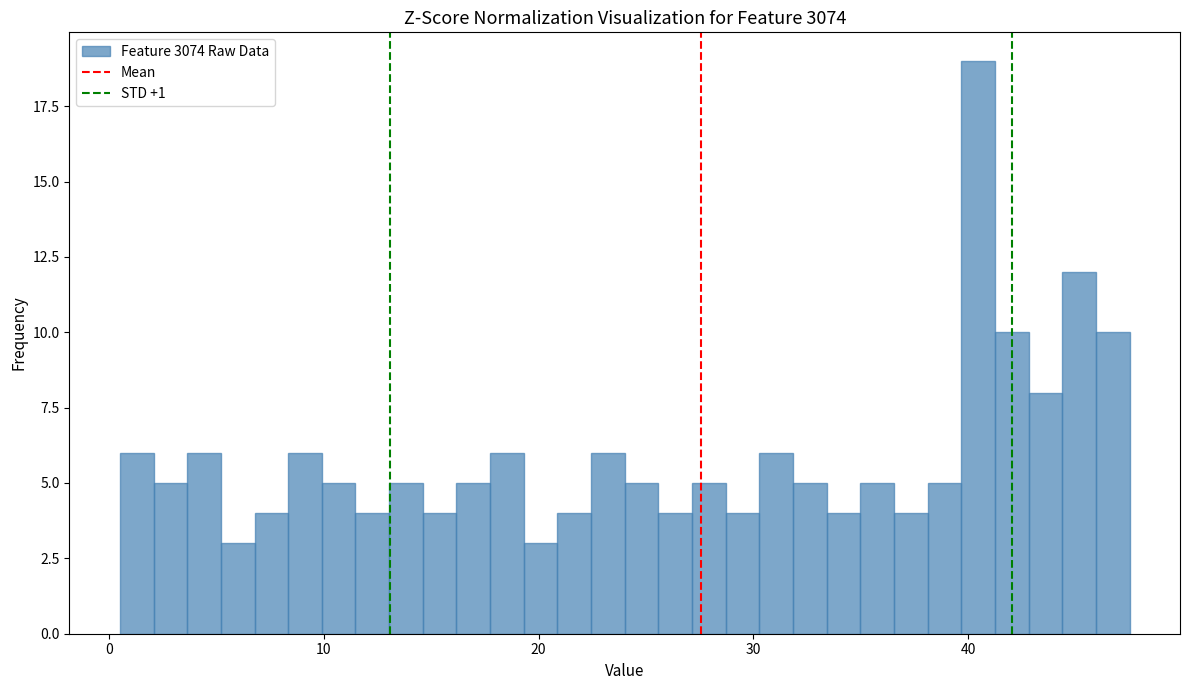

Around what value on the x-axis is the tallest bar? Give the approximate position of its centre, as read against the axis.

40